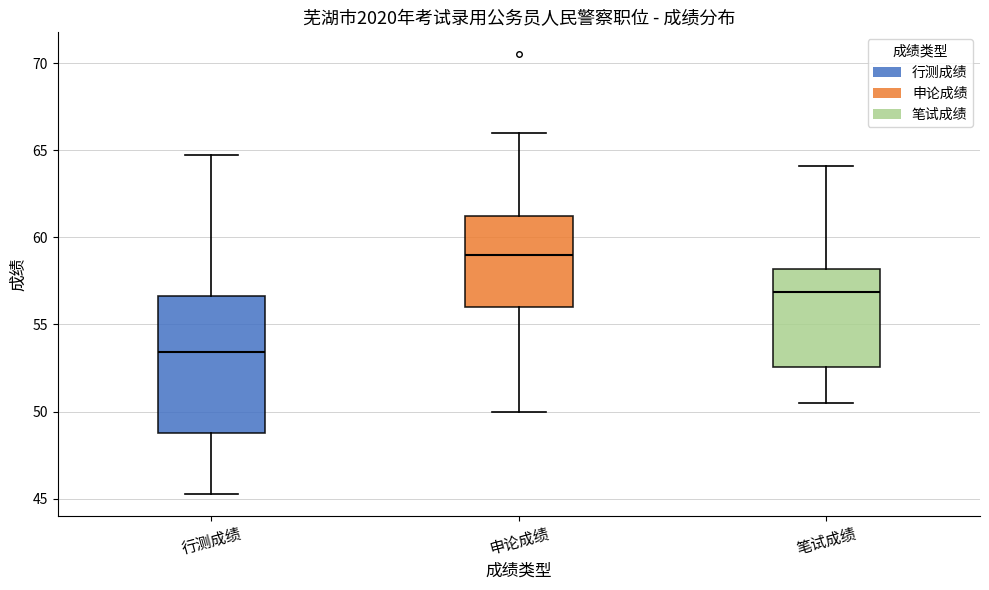

Which box's median line is the lowest?

行测成绩